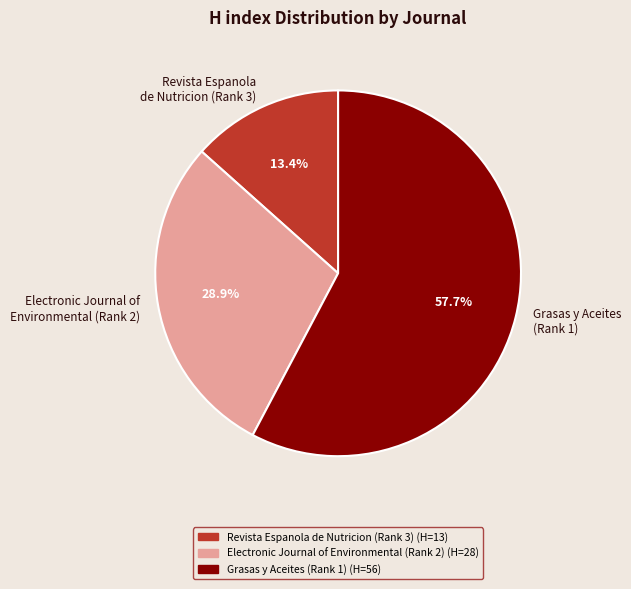

Which has a higher value, Revista Espanola de Nutricion (Rank 3) or Grasas y Aceites (Rank 1)?

Grasas y Aceites (Rank 1)